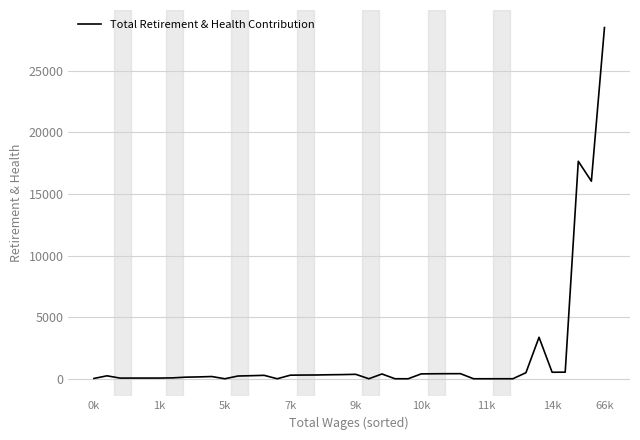

What is the maximum value shown in the chart?

28493